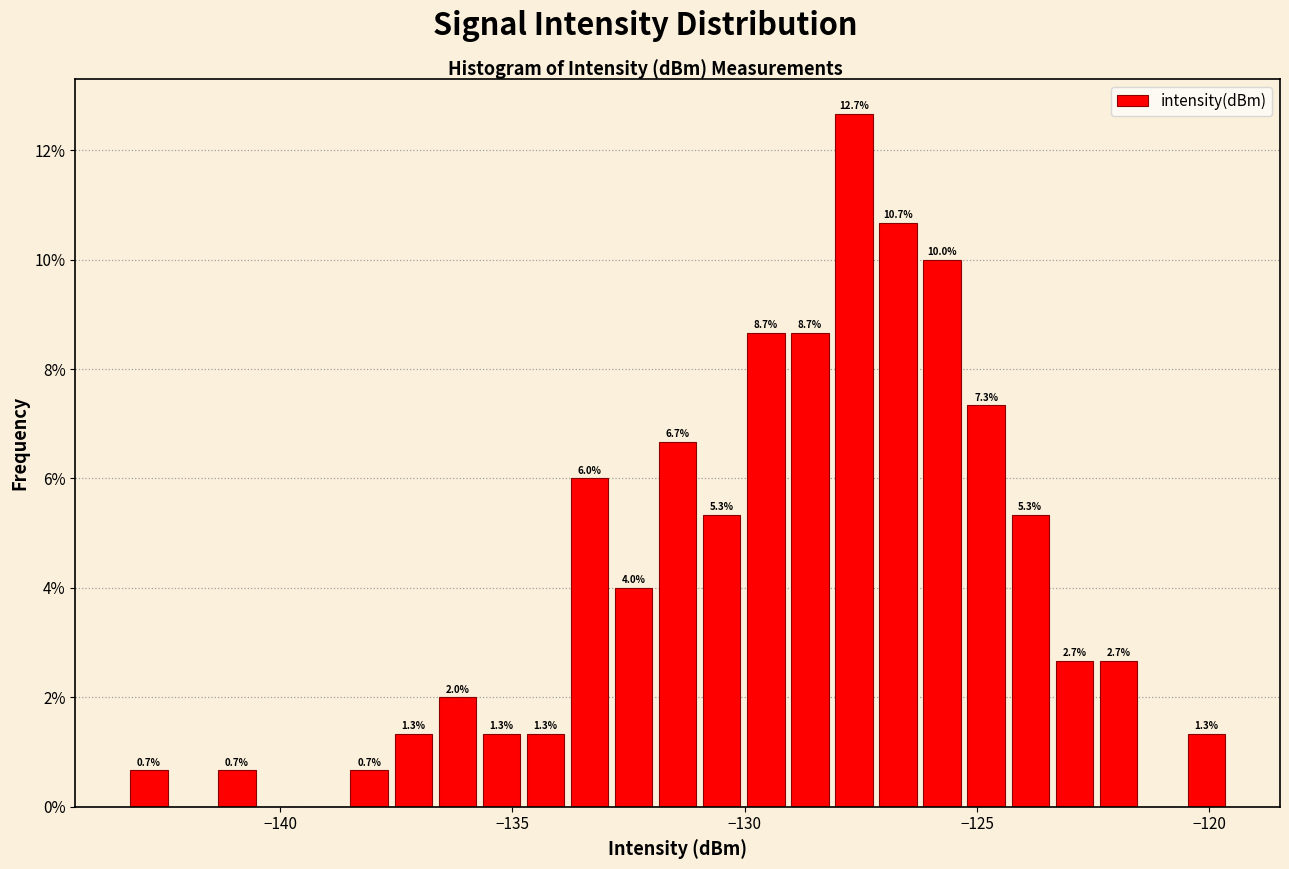

Around what value on the x-axis is the tallest bar? Give the approximate position of its centre, as read against the axis.

-127.5